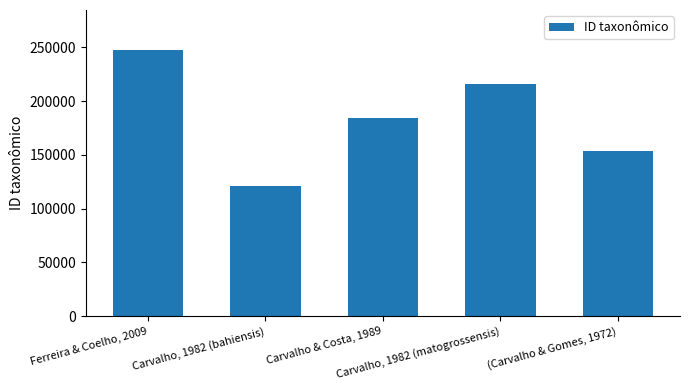

What is the value of the 1st bar from the left?

247528